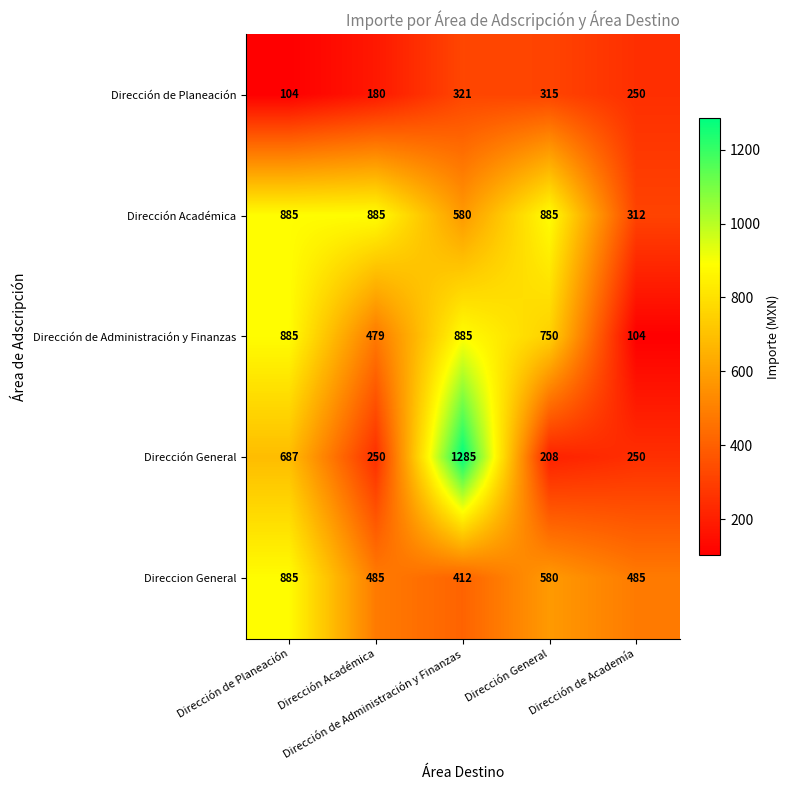

At how many categories does at least one series exceed 878?

4